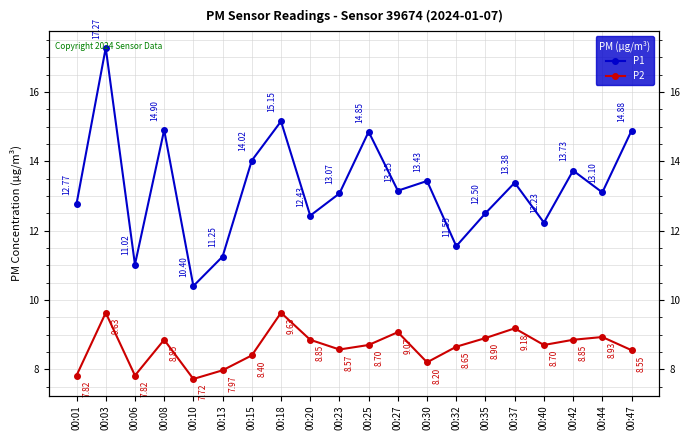

Where is the first local maximum for P2?

00:03